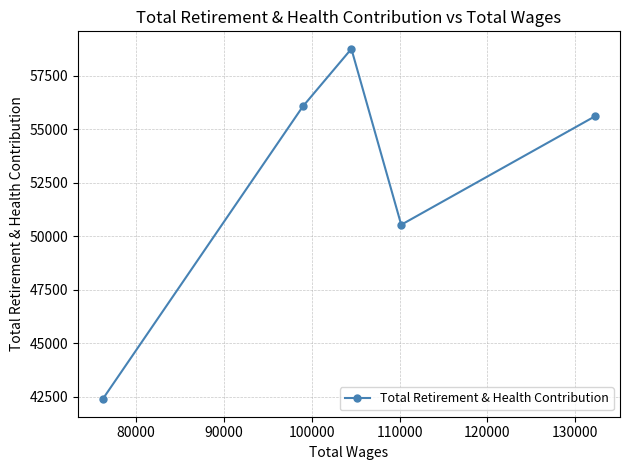

What is the difference between the second highest and minimum values?

13680